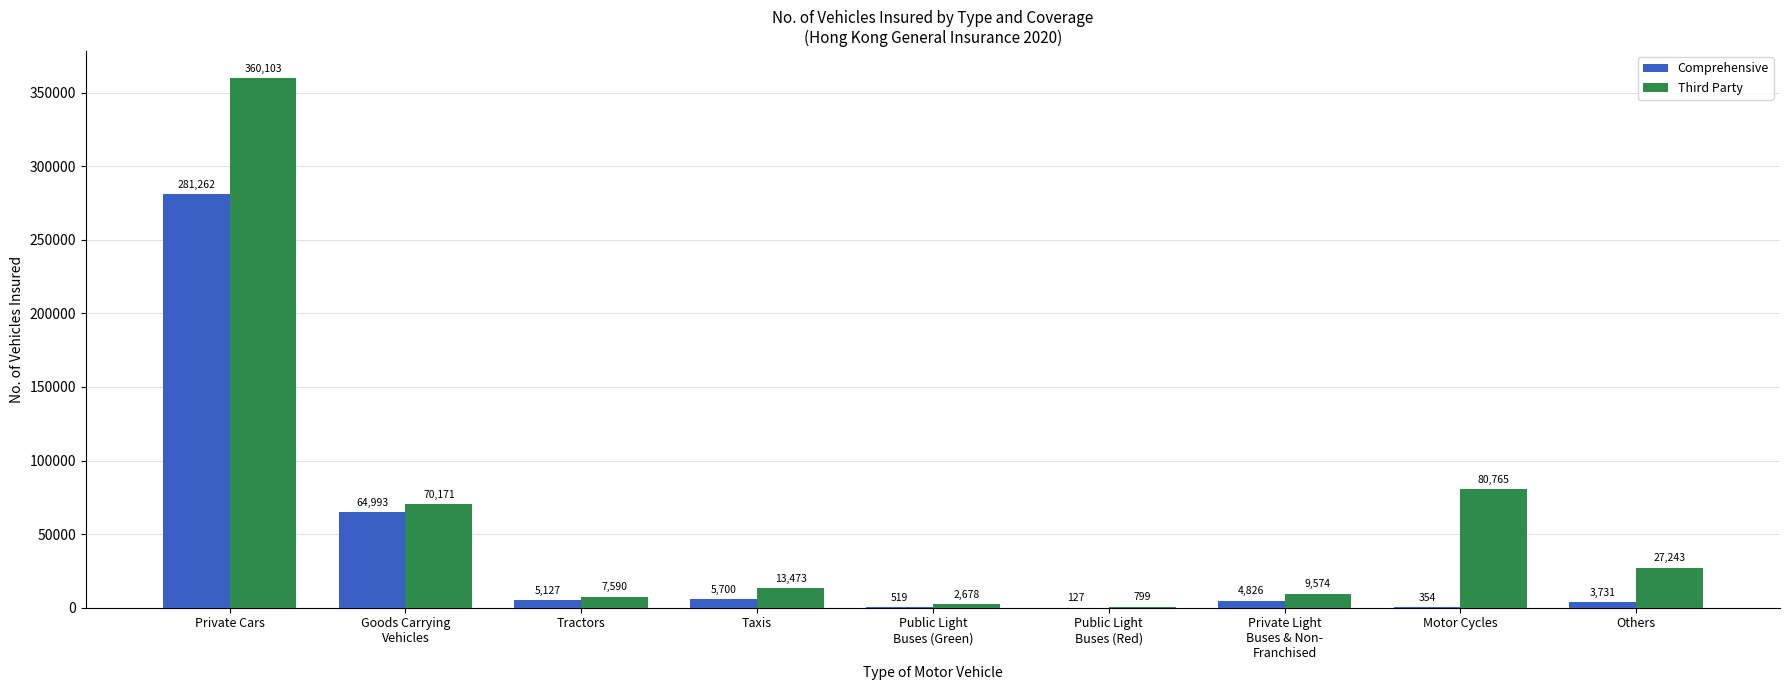

The value of Third Party at Tractors is 7590. True or false?

True